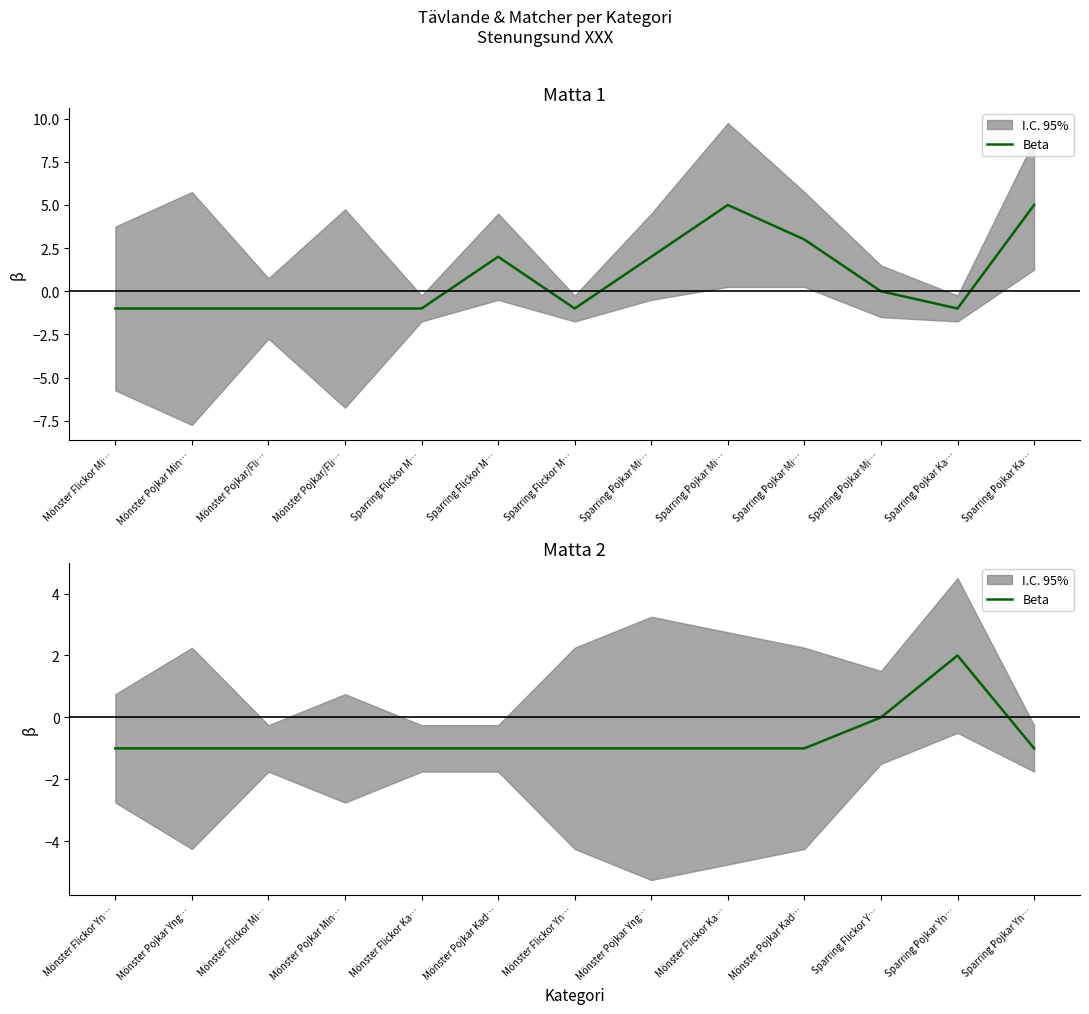

How many values are between -1 and 0?

12